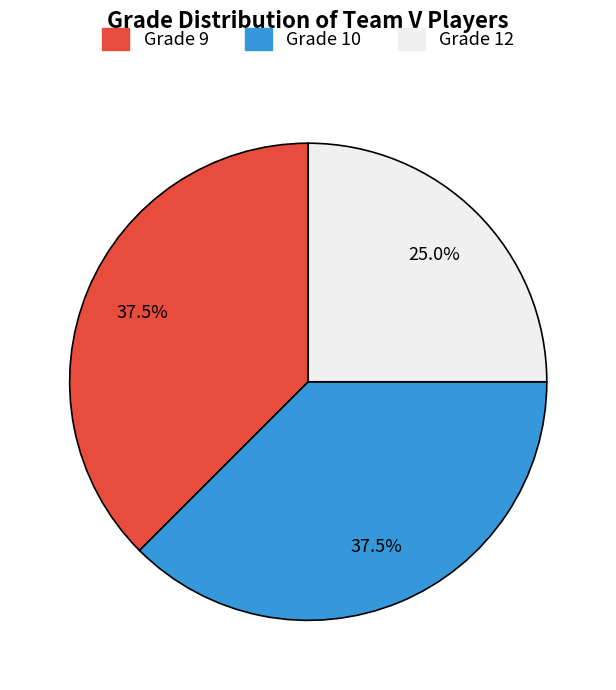

Is there a majority slice in this chart?

No